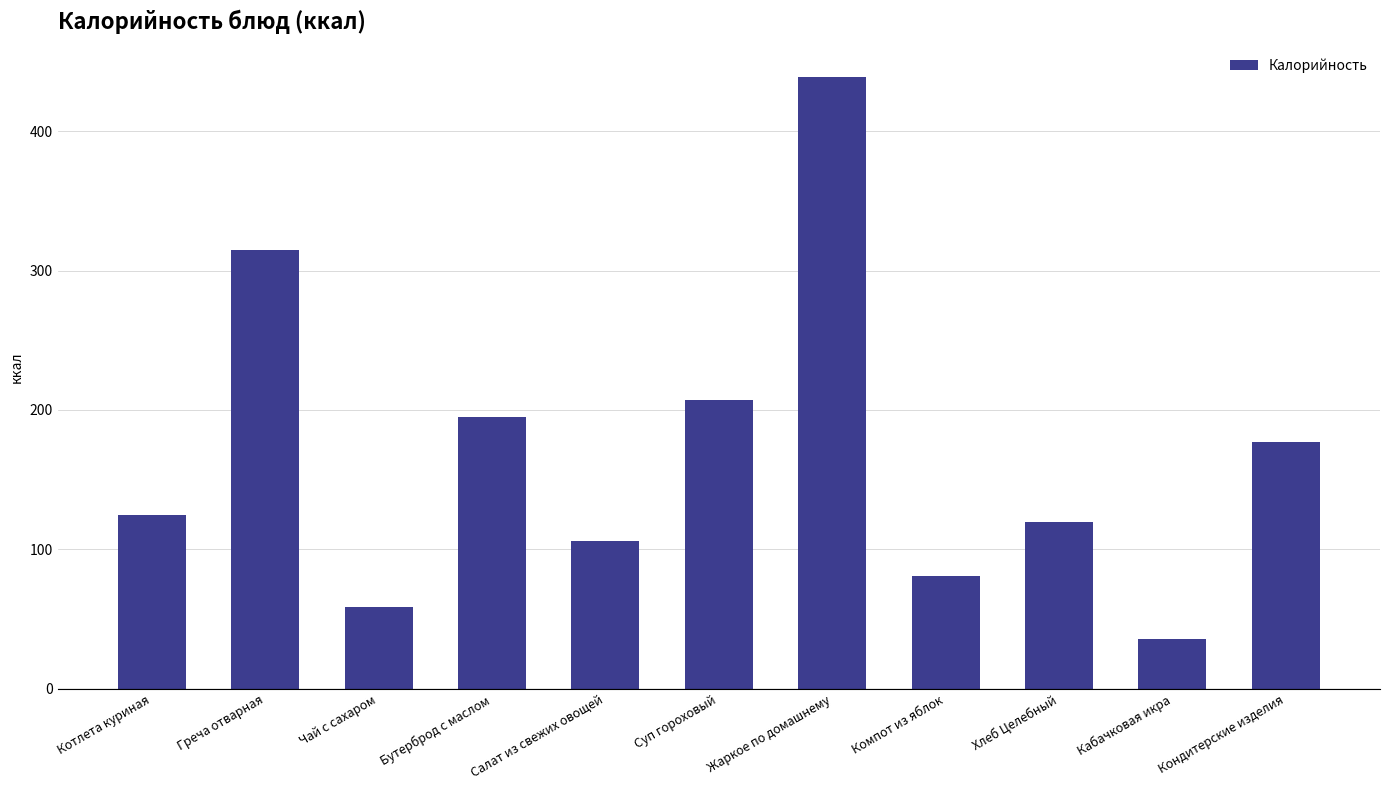

What is the sum of all values?

1860